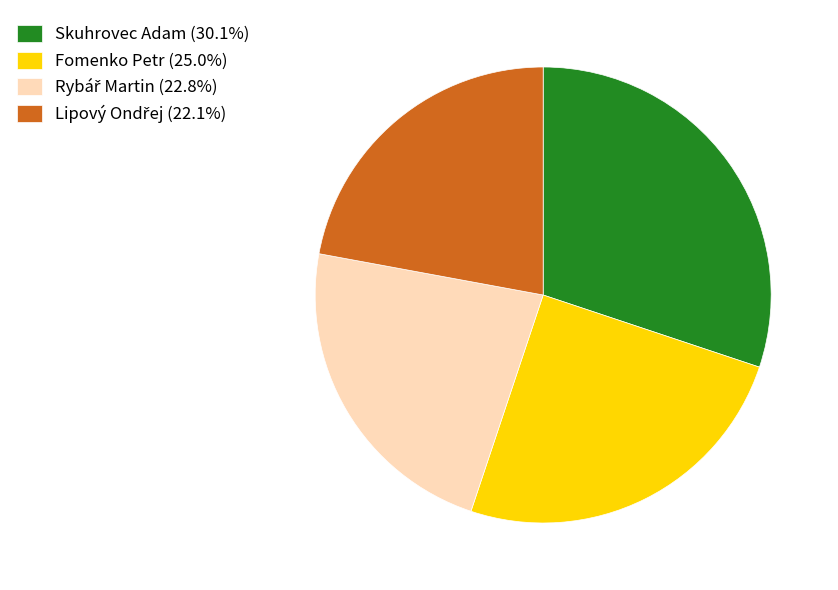

How many segments does this pie chart have?

4